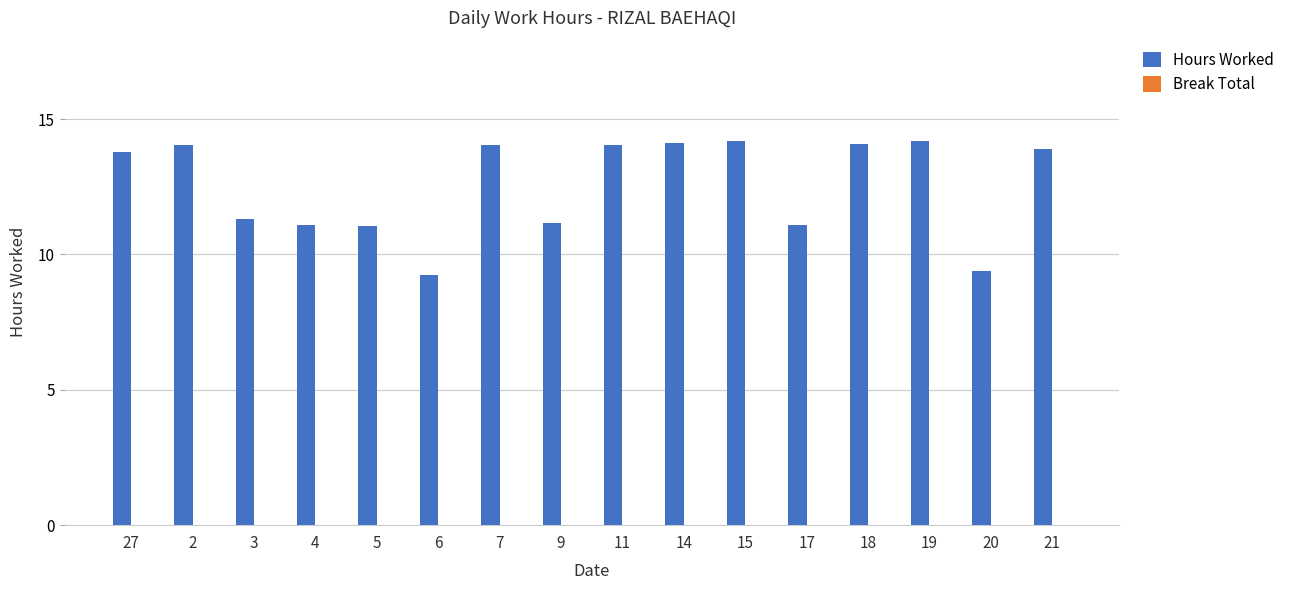

At which label does the data first exceed 13?

27